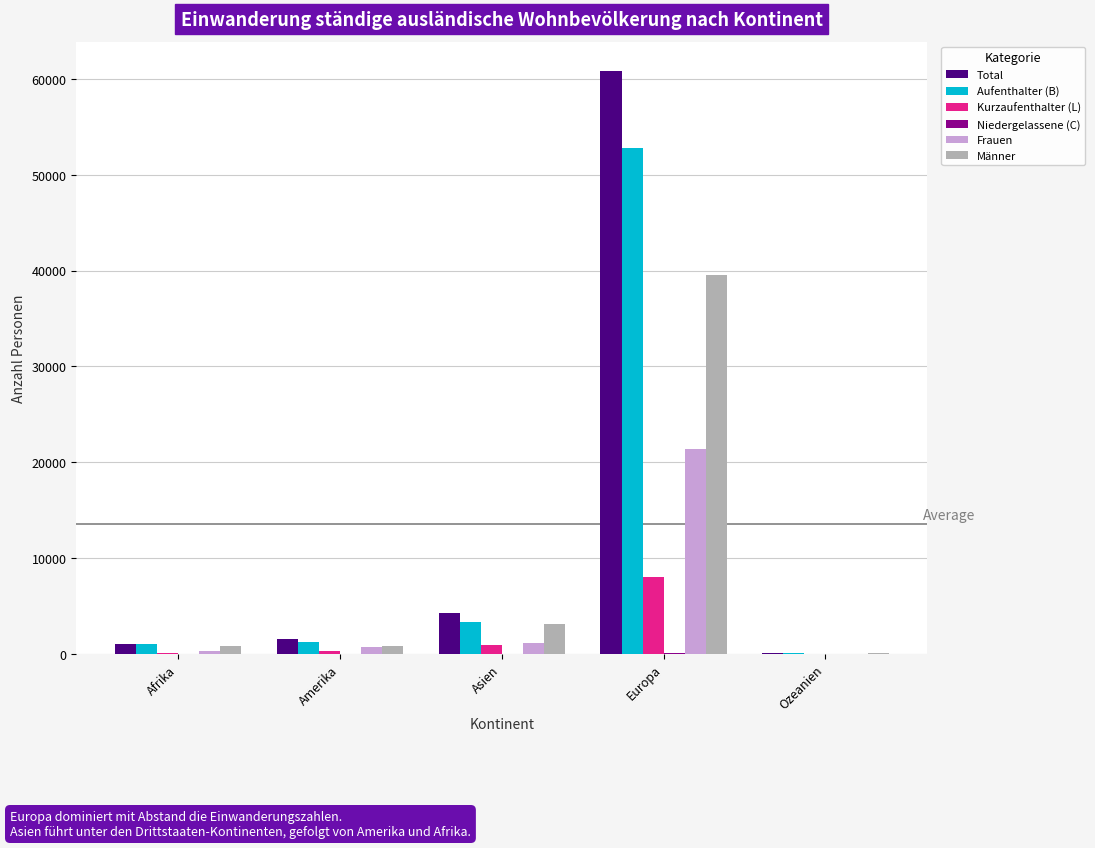

What is the maximum value shown in the chart?

60852